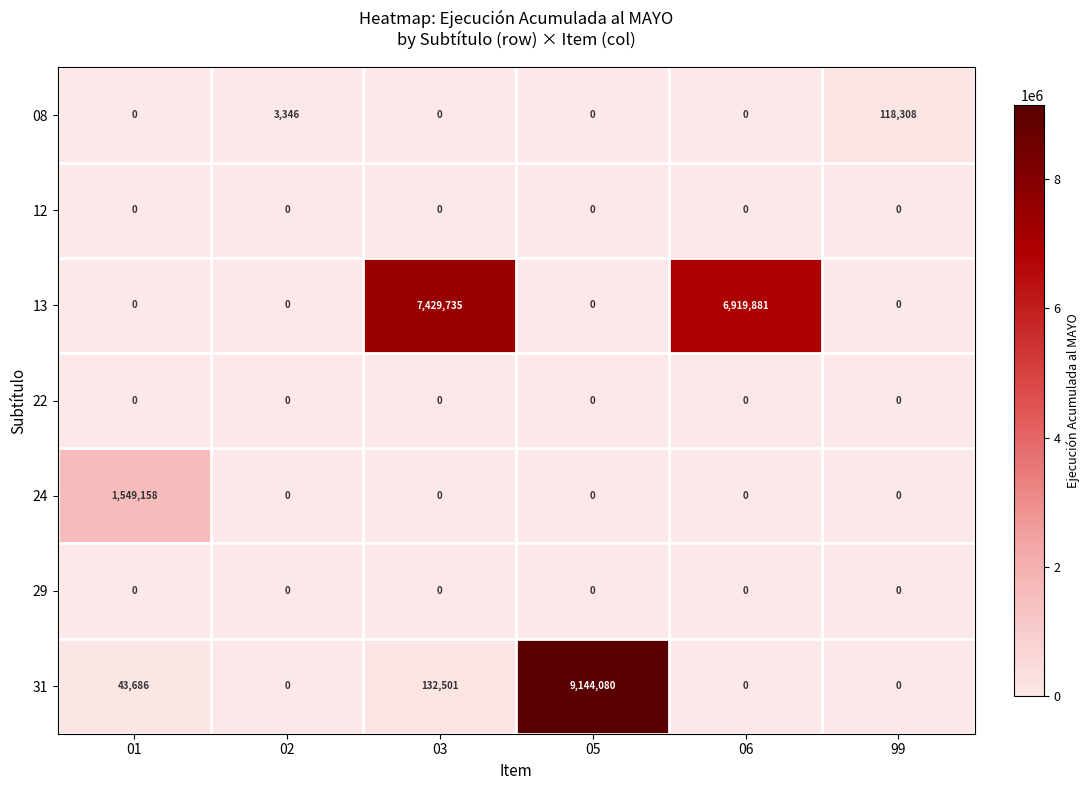

Which series changed the most between 01 and 06?

13